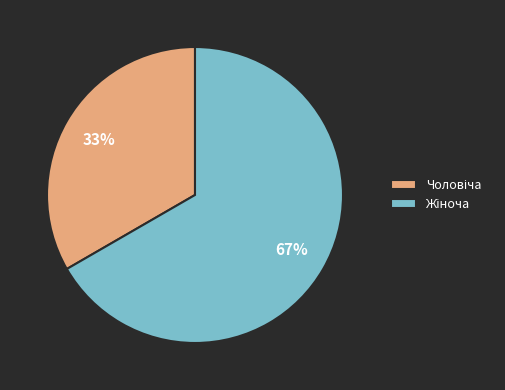

Is there any slice that represents more than half of the pie?

Yes